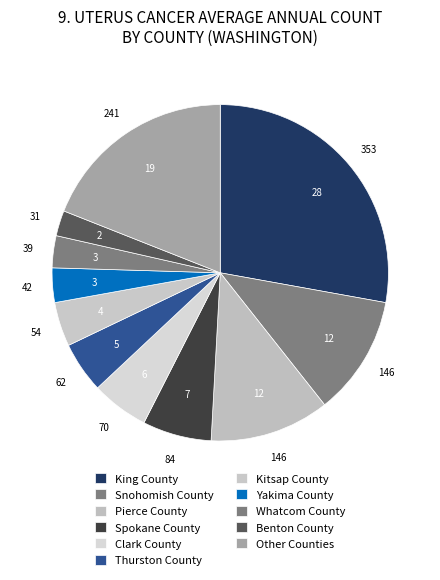

How many slices are in this pie chart?

11